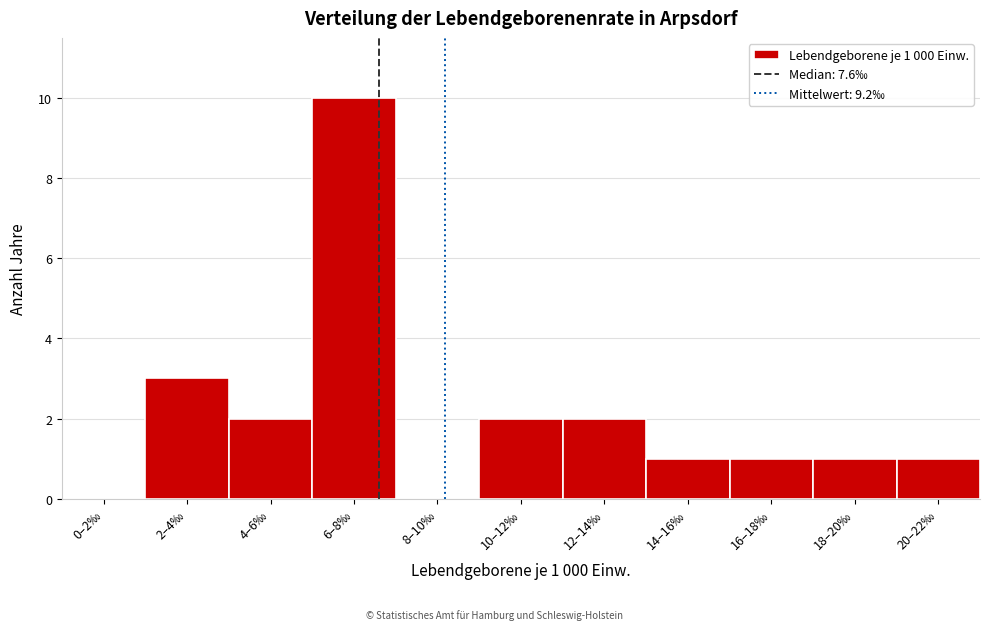

Reading left to right, list all the values displayed in this chart.

0–2‰=0	2–4‰=3	4–6‰=2	6–8‰=10	8–10‰=0	10–12‰=2	12–14‰=2	14–16‰=1	16–18‰=1	18–20‰=1	20–22‰=1